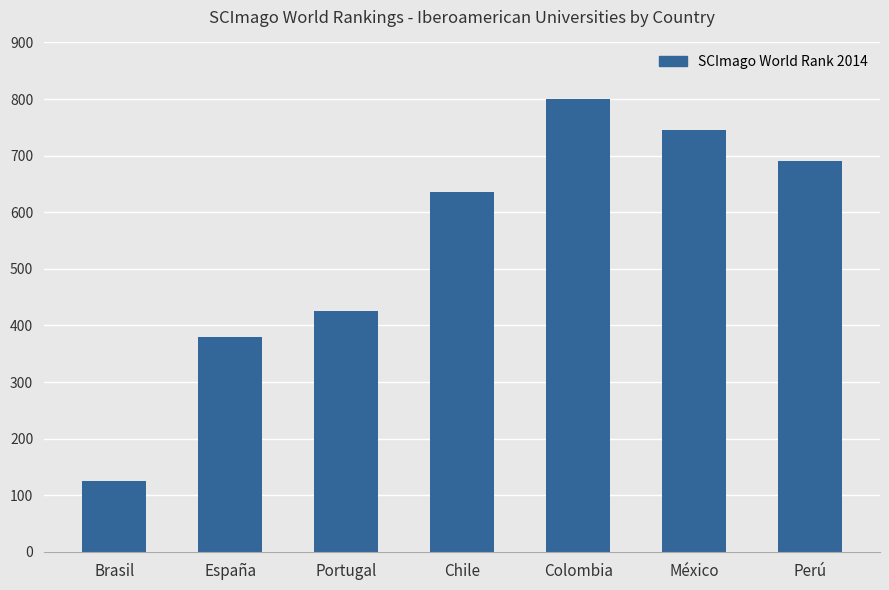

How many data points does each series have?

7